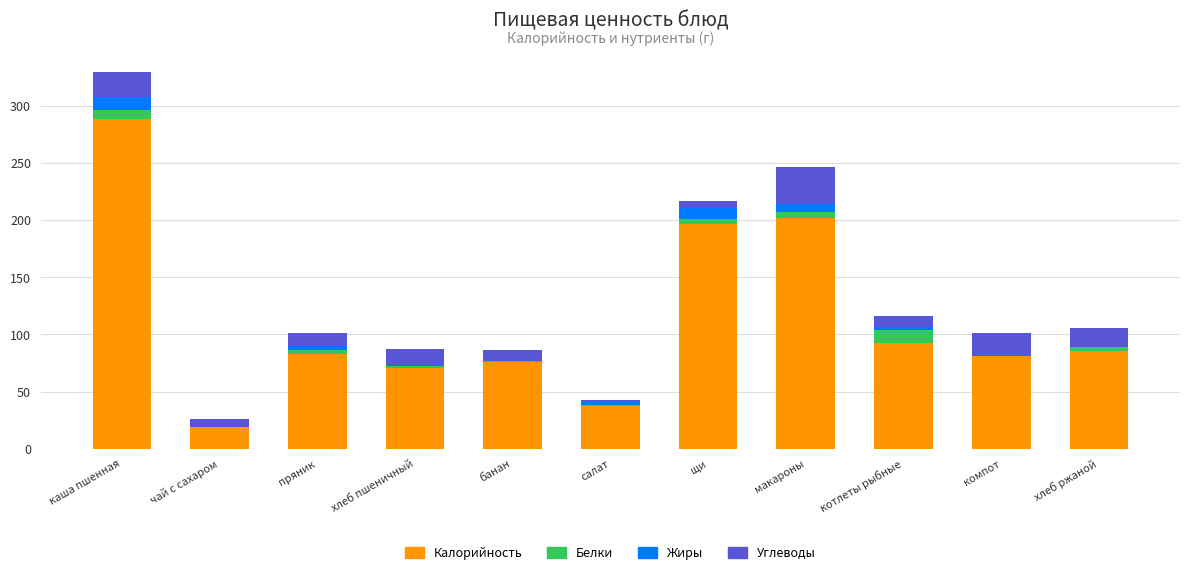

Is it true that Калорийность equals 128.3 at хлеб ржаной?

False